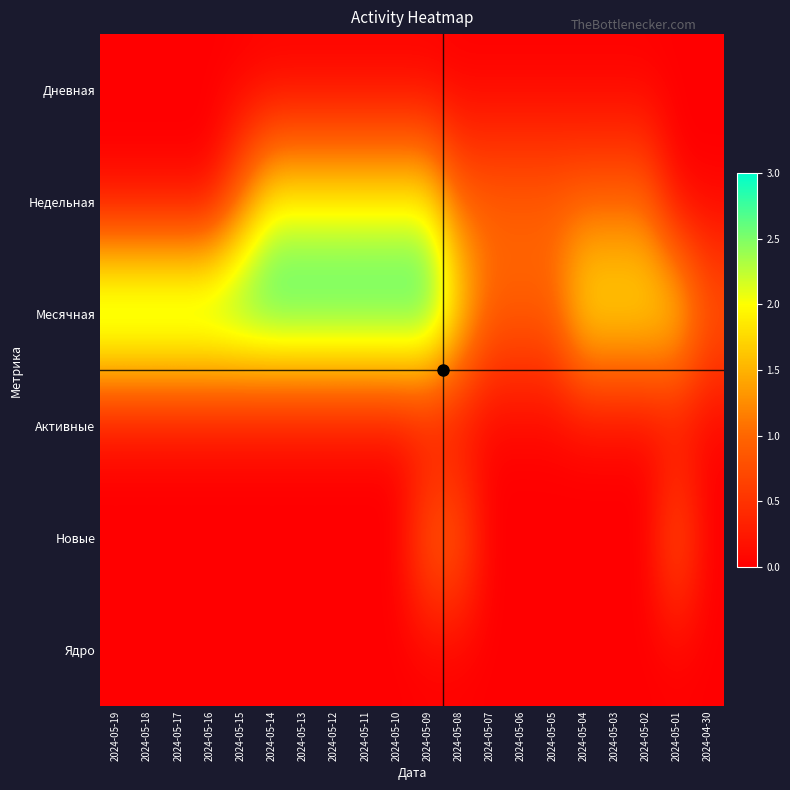

Reading left to right, extract all data points from this chart.

Дневная: 2024-05-19=0	2024-05-18=0	2024-05-17=0	2024-05-16=0	2024-05-15=0	2024-05-14=0	2024-05-13=0	2024-05-12=0	2024-05-11=0	2024-05-10=0	2024-05-09=0	2024-05-08=0	2024-05-07=0	2024-05-06=0	2024-05-05=0	2024-05-04=0	2024-05-03=0	2024-05-02=0	2024-05-01=0	2024-04-30=0
Недельная: 2024-05-19=0	2024-05-18=0	2024-05-17=0	2024-05-16=0	2024-05-15=1	2024-05-14=2	2024-05-13=2	2024-05-12=2	2024-05-11=2	2024-05-10=2	2024-05-09=2	2024-05-08=1	2024-05-07=1	2024-05-06=1	2024-05-05=1	2024-05-04=1	2024-05-03=1	2024-05-02=1	2024-05-01=0	2024-04-30=0
Месячная: 2024-05-19=3	2024-05-18=3	2024-05-17=3	2024-05-16=3	2024-05-15=3	2024-05-14=3	2024-05-13=3	2024-05-12=3	2024-05-11=3	2024-05-10=3	2024-05-09=3	2024-05-08=2	2024-05-07=1	2024-05-06=1	2024-05-05=1	2024-05-04=2	2024-05-03=2	2024-05-02=2	2024-05-01=2	2024-04-30=1
Активные: 2024-05-19=0	2024-05-18=0	2024-05-17=0	2024-05-16=0	2024-05-15=0	2024-05-14=0	2024-05-13=0	2024-05-12=0	2024-05-11=0	2024-05-10=0	2024-05-09=0	2024-05-08=0	2024-05-07=0	2024-05-06=0	2024-05-05=0	2024-05-04=0	2024-05-03=0	2024-05-02=0	2024-05-01=0	2024-04-30=0
Новые: 2024-05-19=0	2024-05-18=0	2024-05-17=0	2024-05-16=0	2024-05-15=0	2024-05-14=0	2024-05-13=0	2024-05-12=0	2024-05-11=0	2024-05-10=0	2024-05-09=1	2024-05-08=1	2024-05-07=0	2024-05-06=0	2024-05-05=0	2024-05-04=0	2024-05-03=0	2024-05-02=0	2024-05-01=1	2024-04-30=0
Ядро: 2024-05-19=0	2024-05-18=0	2024-05-17=0	2024-05-16=0	2024-05-15=0	2024-05-14=0	2024-05-13=0	2024-05-12=0	2024-05-11=0	2024-05-10=0	2024-05-09=0	2024-05-08=0	2024-05-07=0	2024-05-06=0	2024-05-05=0	2024-05-04=0	2024-05-03=0	2024-05-02=0	2024-05-01=0	2024-04-30=0